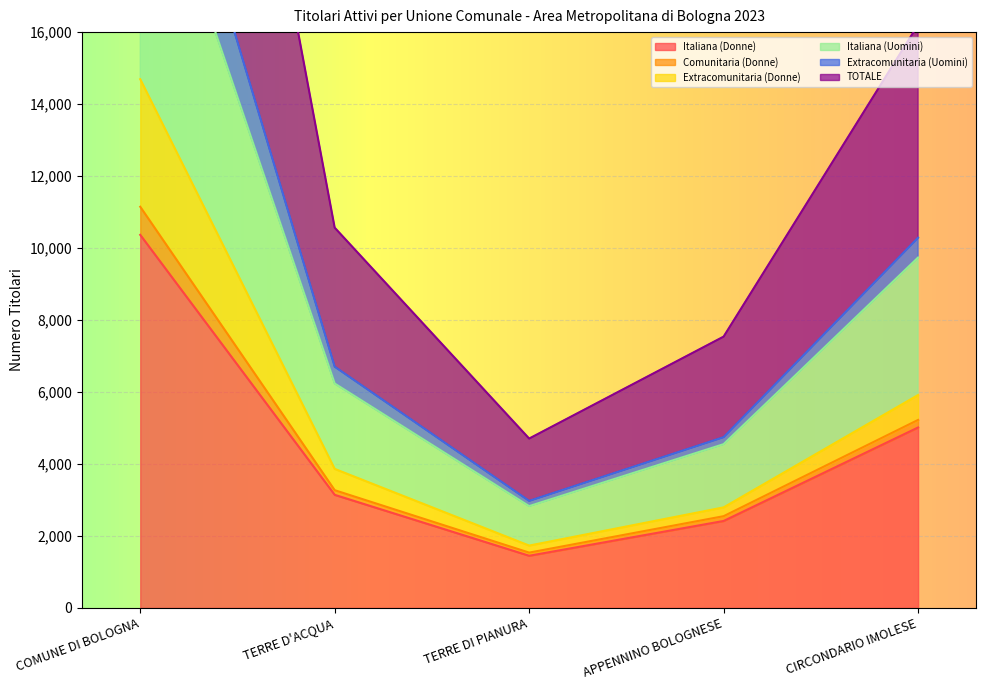

True or false: Italiana (Donne) and Extracomunitaria (Donne) intersect in this chart.

False